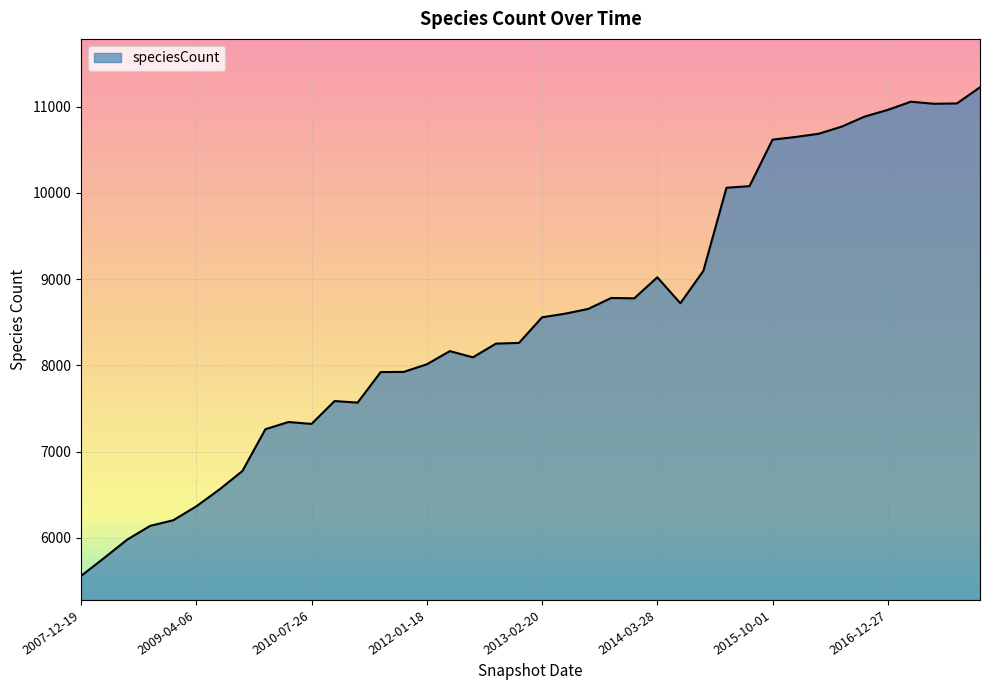

What is the minimum value shown in the chart?

5559